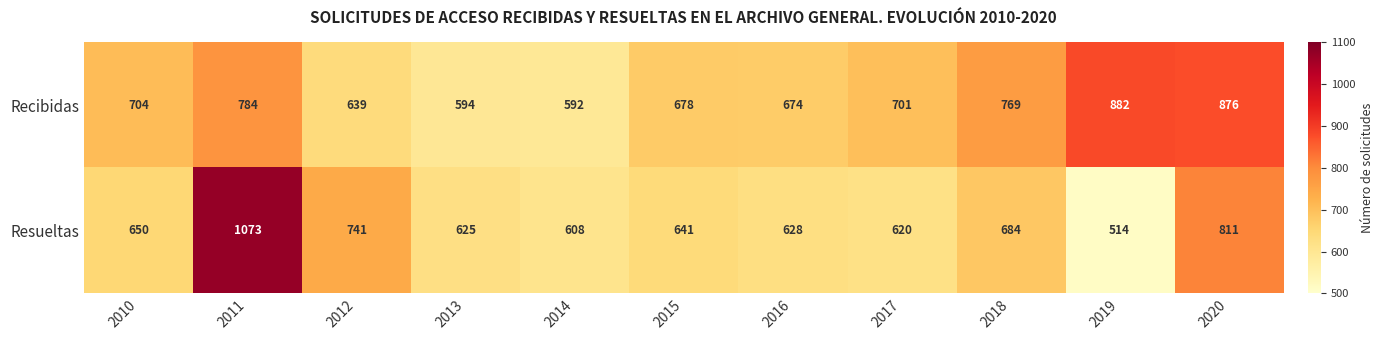

What is the difference between the second highest and second lowest values in the Recibidas series?

282